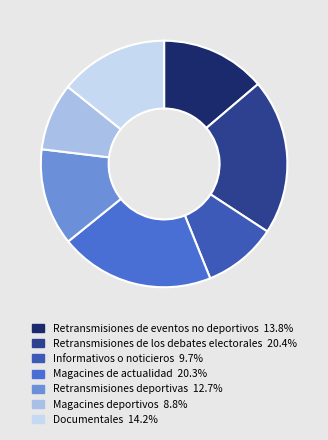

Which slice is the largest?

Retransmisiones de los debates electorales